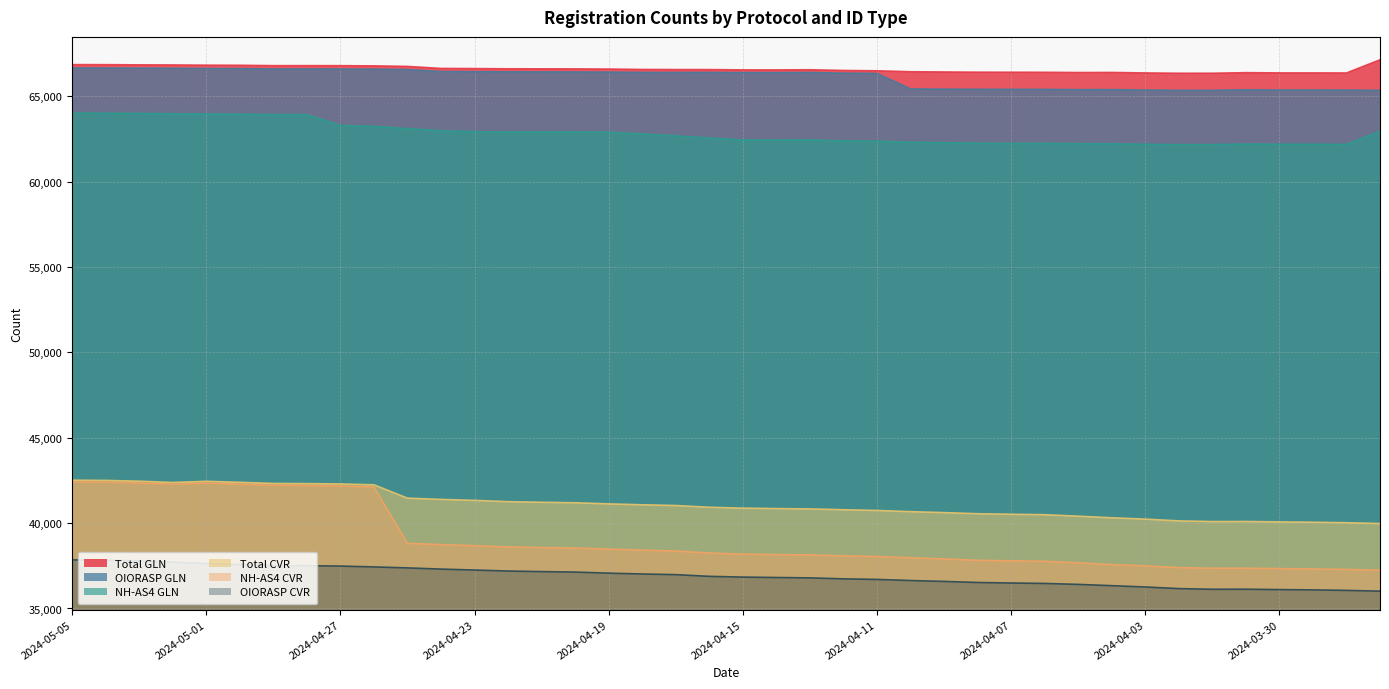

What is the greatest value displayed?

67127